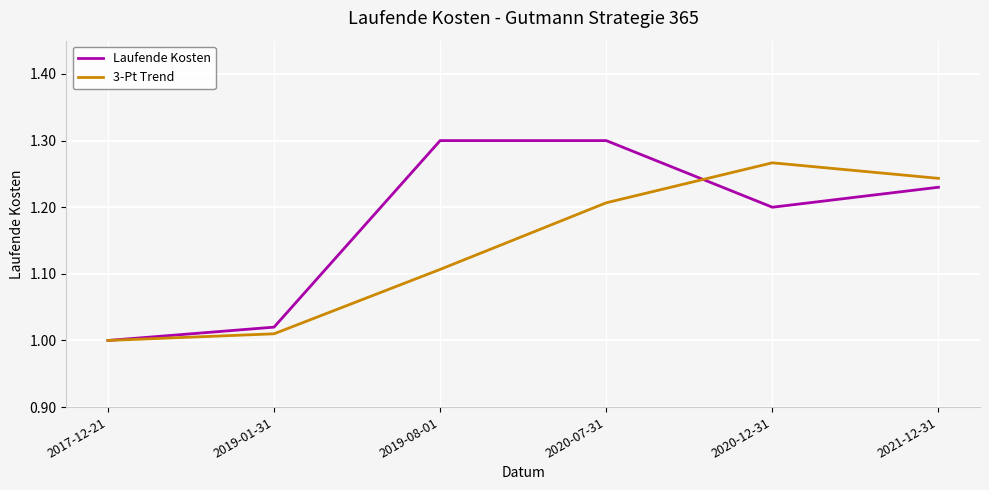

Which category has the lowest value in the Laufende Kosten series?

2017-12-21